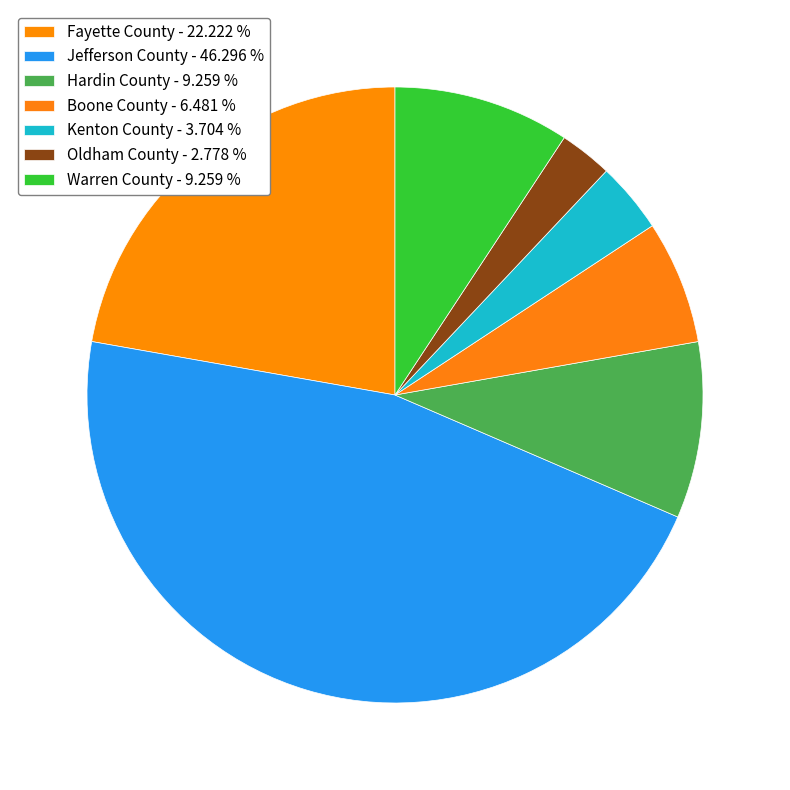

Does Hardin County represent more than half of the total?

No